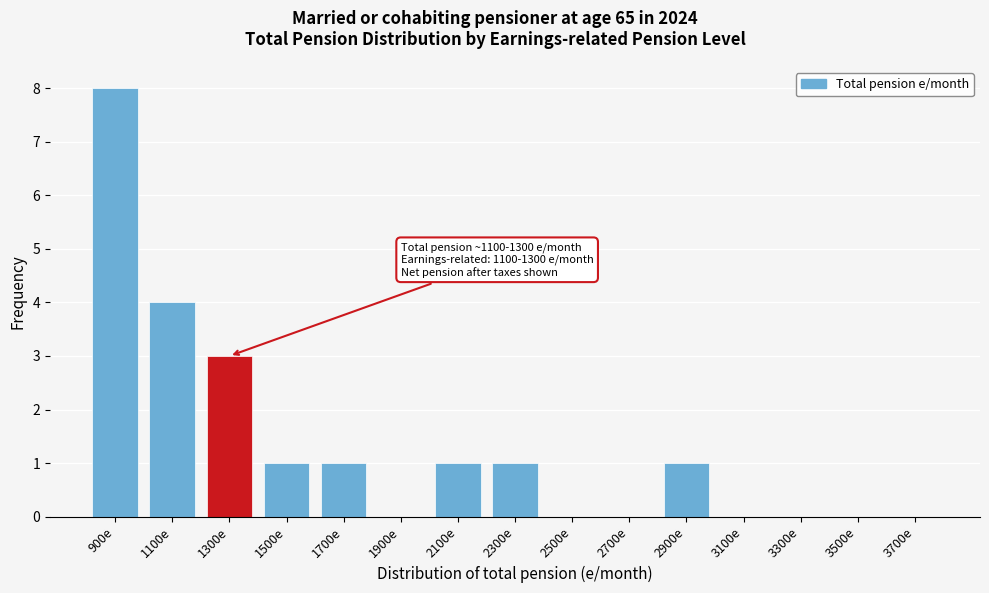

Reading left to right, list all the values displayed in this chart.

900e=8	1100e=4	1300e=3	1500e=1	1700e=1	1900e=0	2100e=1	2300e=1	2500e=0	2700e=0	2900e=1	3100e=0	3300e=0	3500e=0	3700e=0